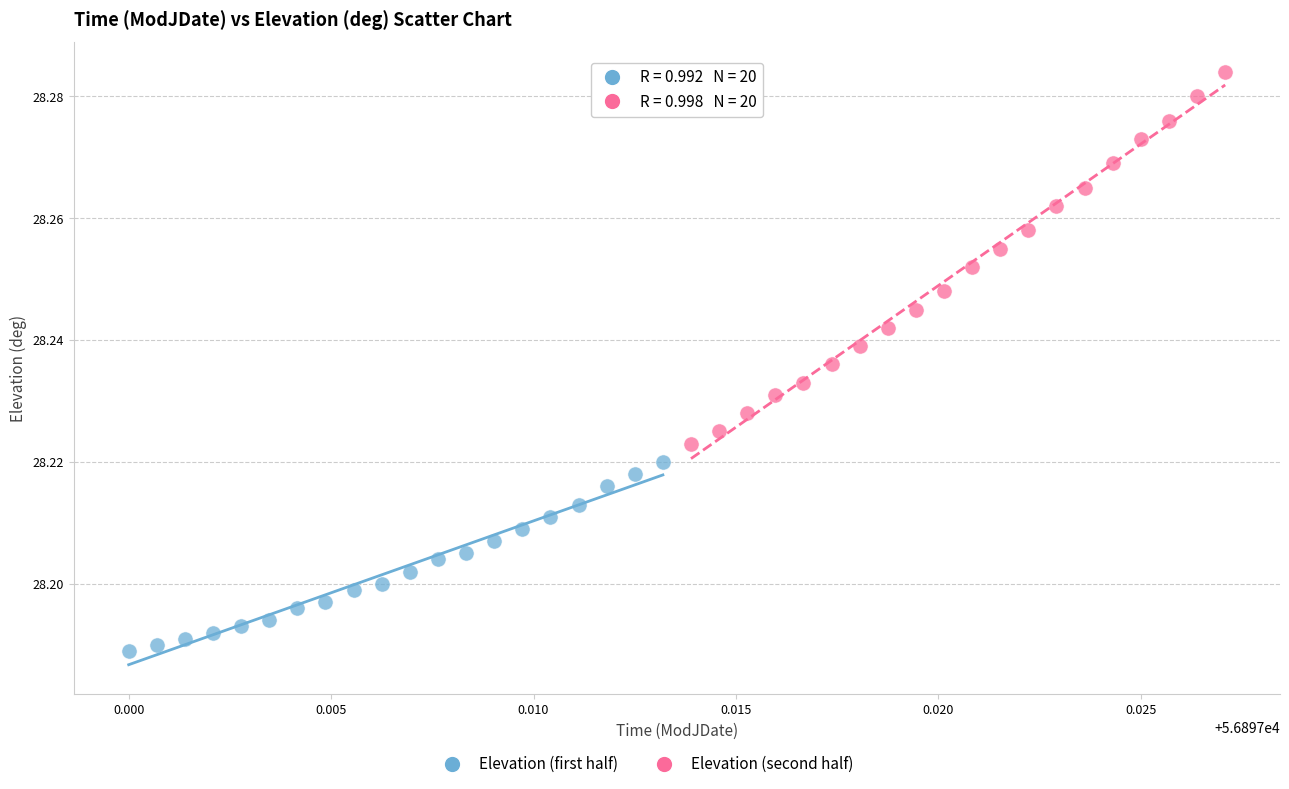

Which series reaches the minimum Y coordinate?

Elevation (first half)